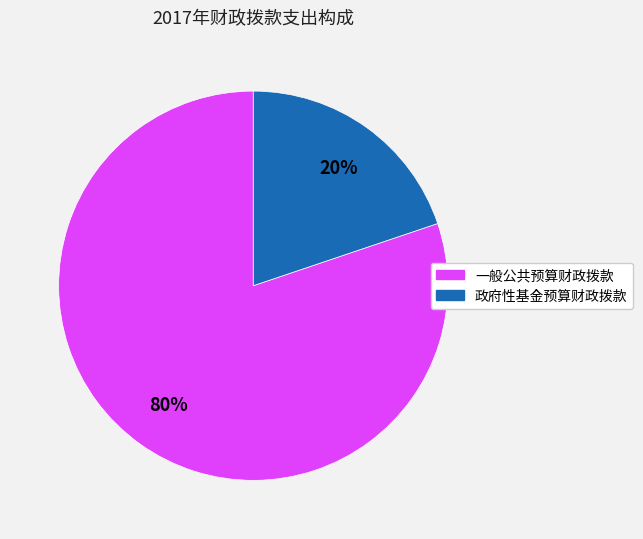

Approximately how many times larger is the value at 一般公共预算财政拨款 compared to 政府性基金预算财政拨款?

4.0